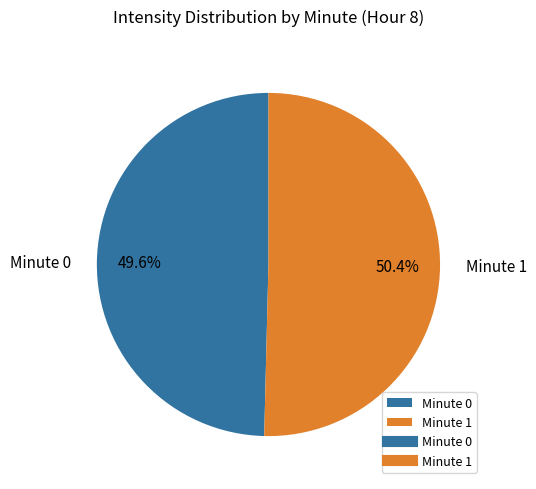

Is there any slice that represents more than half of the pie?

Yes